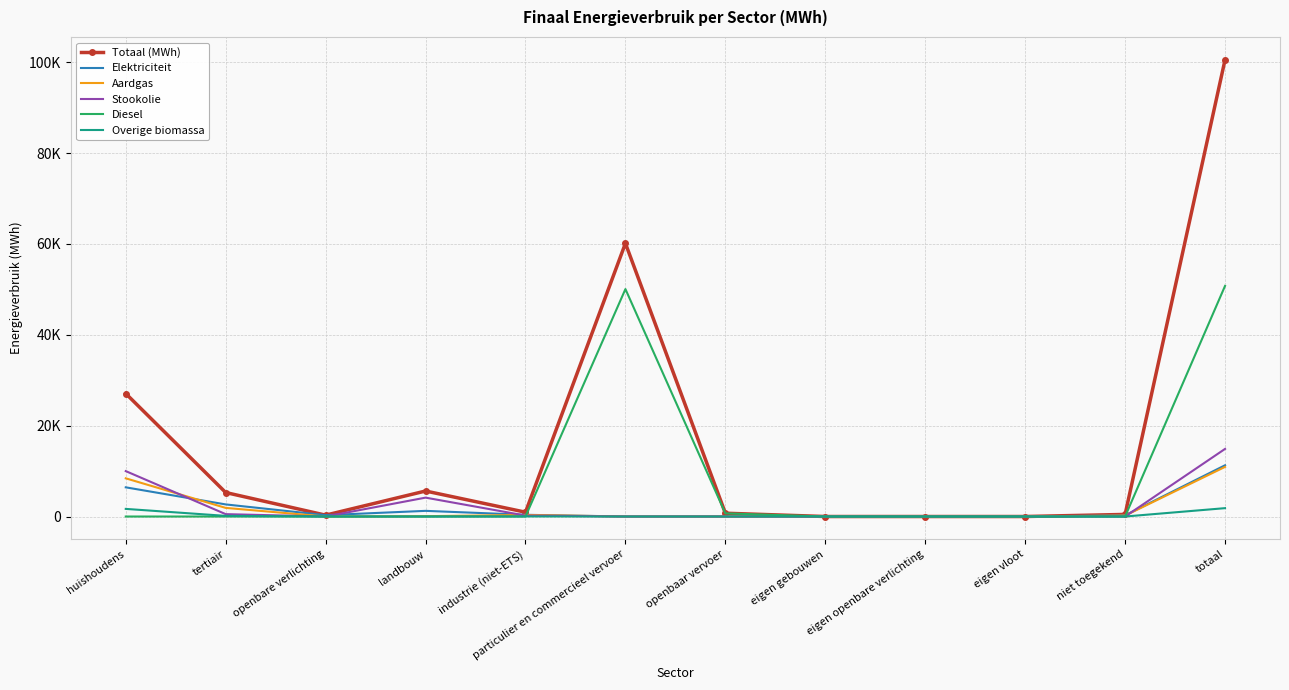

How many interior local valleys does the Elektriciteit series have?

2